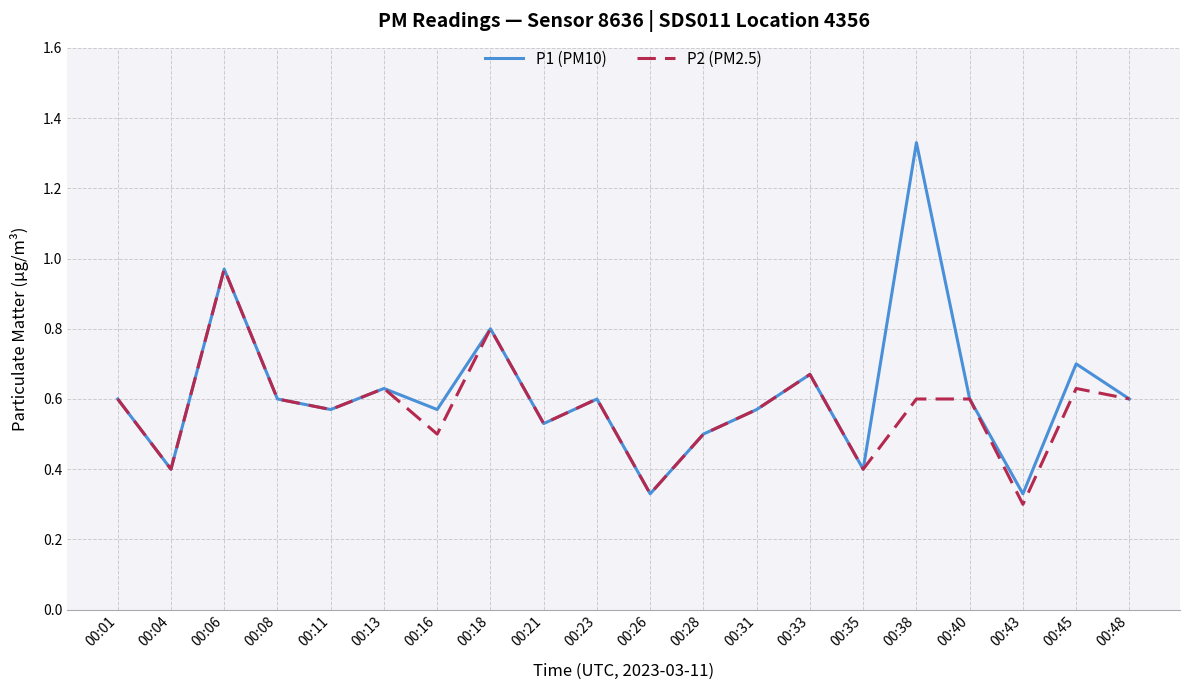

The value of P1 (PM10) at 00:48 is 0.6. True or false?

True